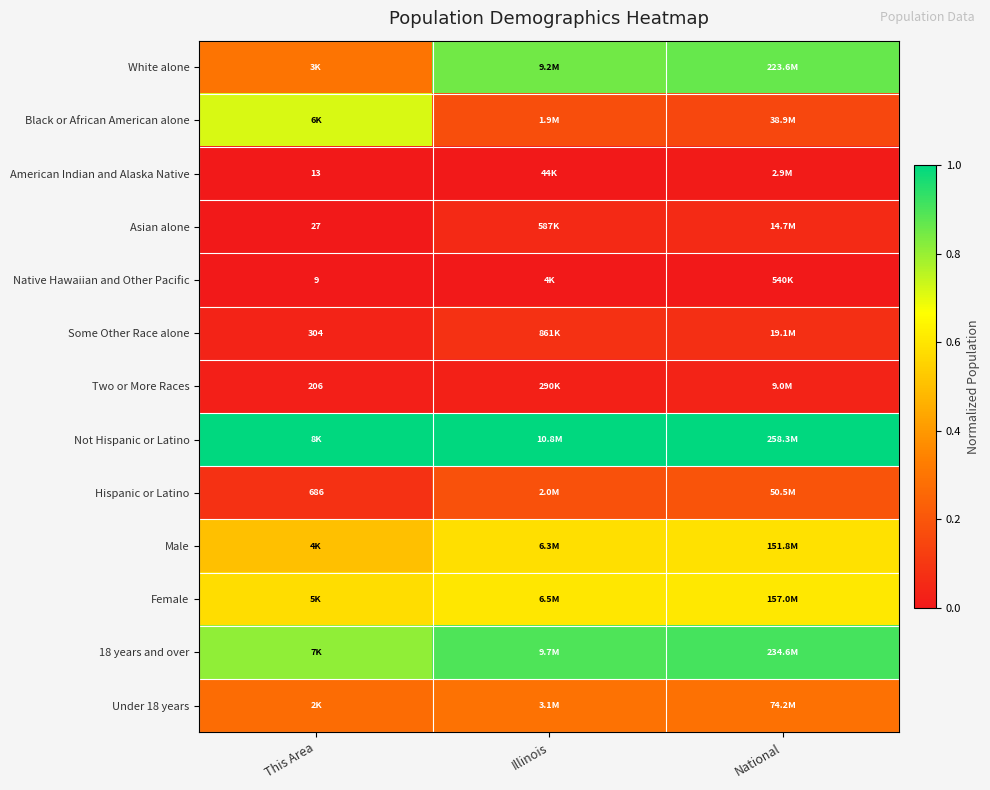

What is the average value of the Under 18 years series?

0.3